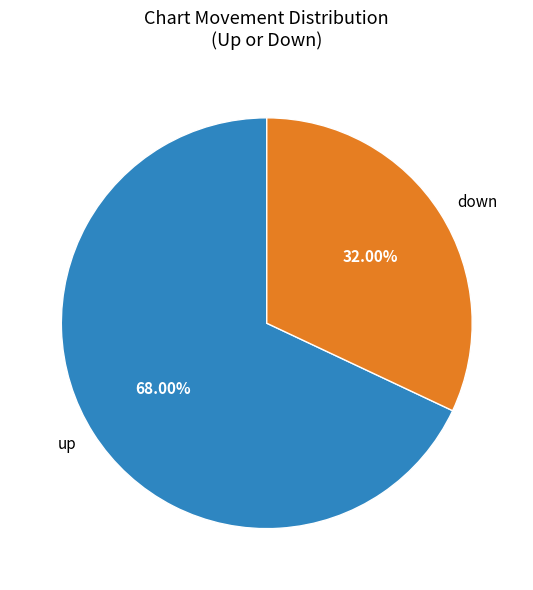

True or false: up accounts for 68% of the total.

True